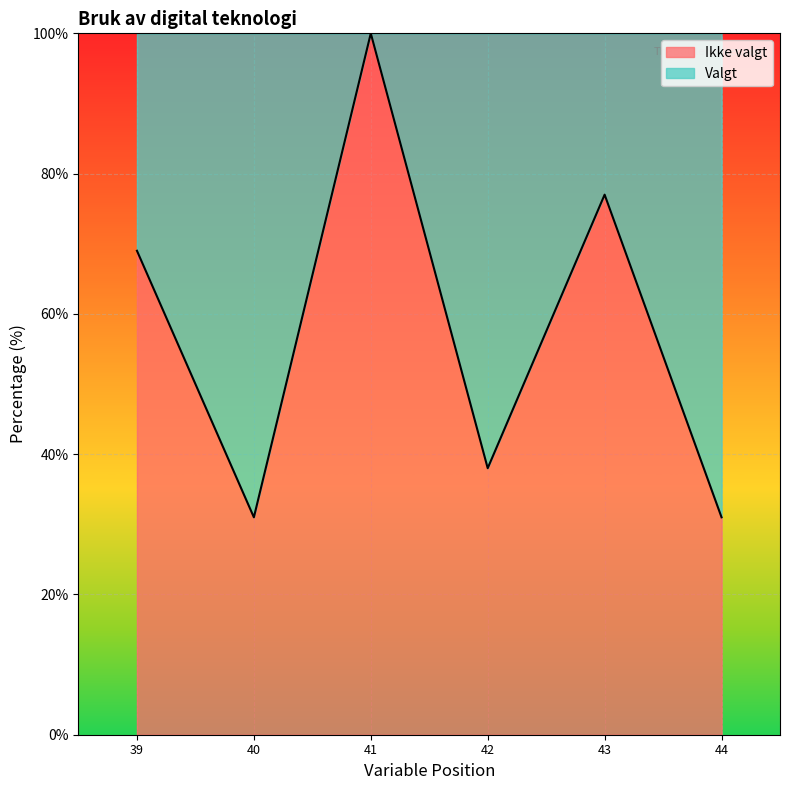

True or false: Valgt has more than 2 points higher than both neighbors.

False